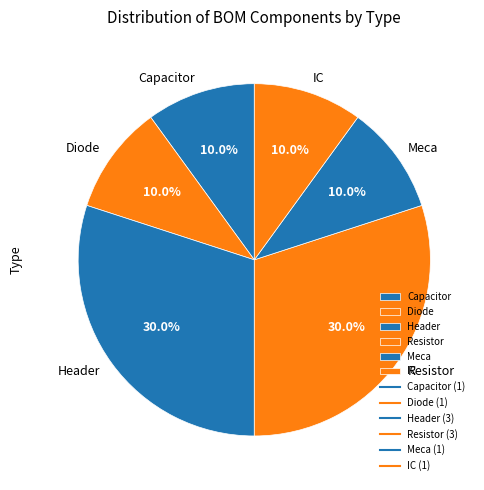

What is the ratio of the value at IC to the value at Capacitor?

1.0